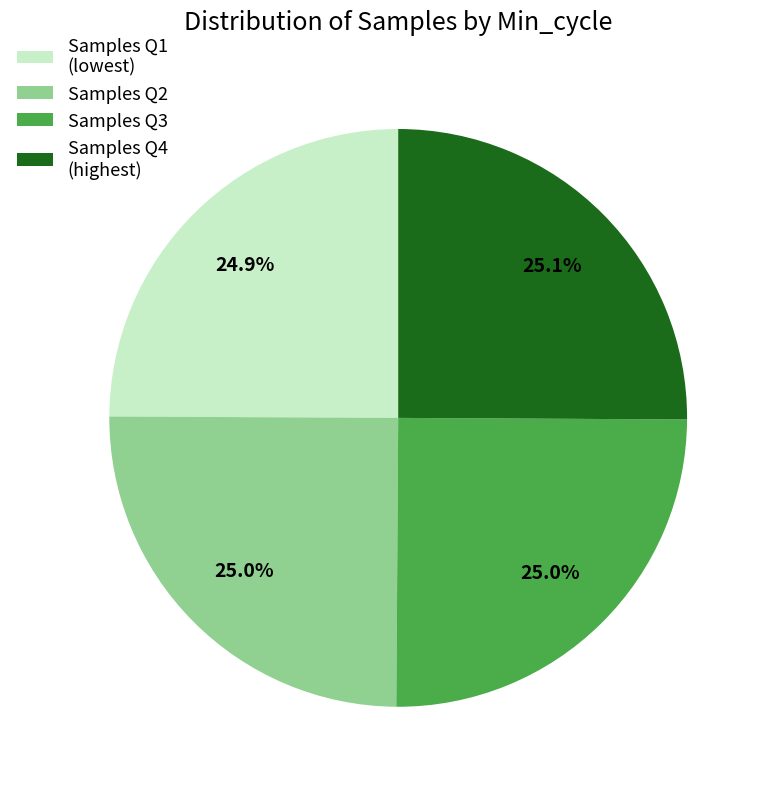

Count the number of slices in the pie.

4